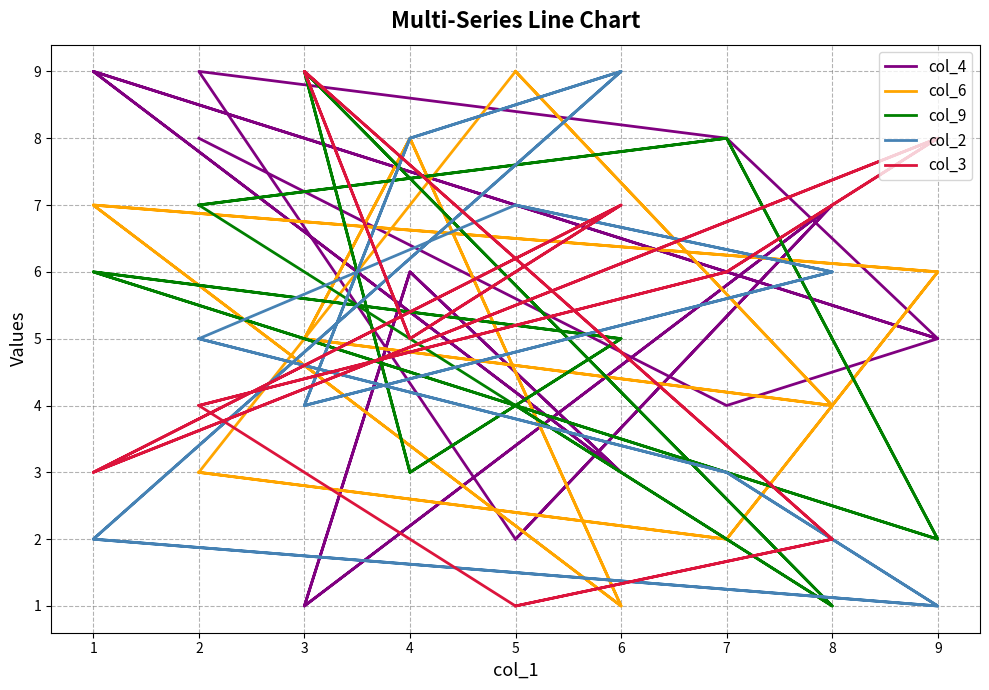

At how many categories does at least one series exceed 3?

18